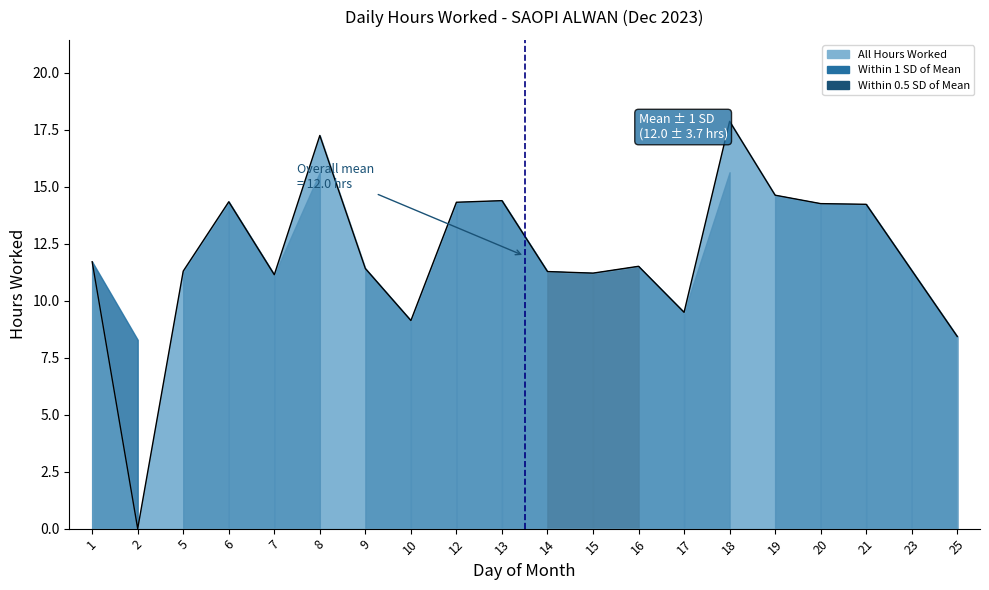

At which label is the value closest to 8?

25